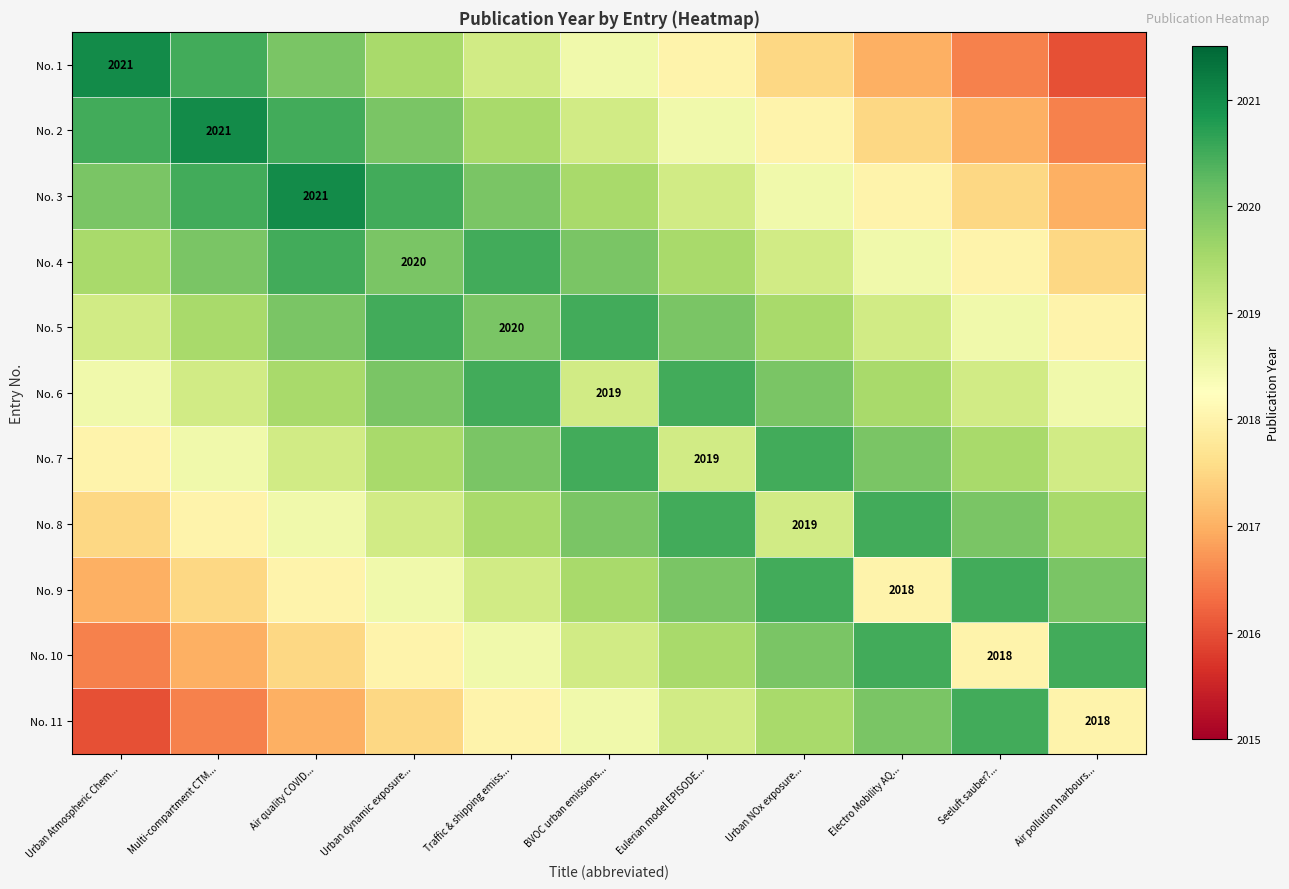

Is it true that No. 4 equals 1072.7 at Urban dynamic exposure...?

False